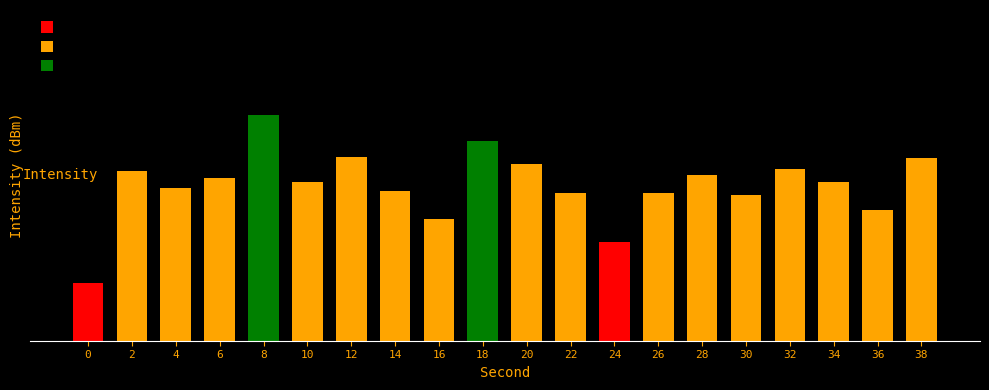

What is the minimum value shown in the chart?

-139.8